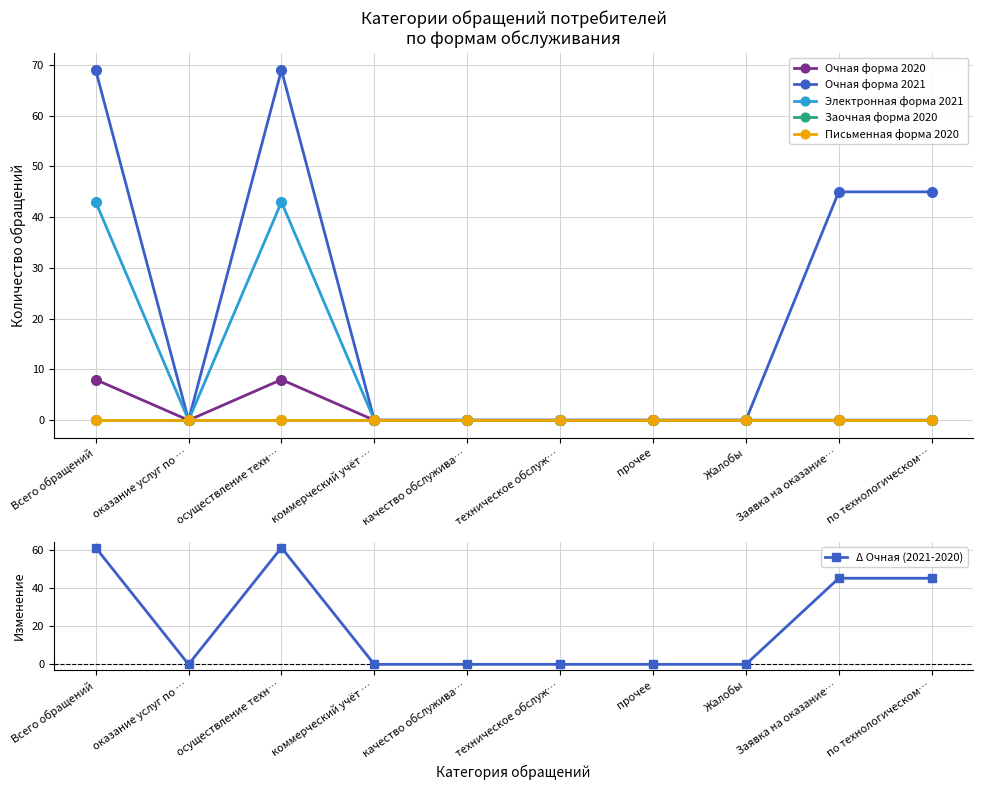

Which series changed the most between Всего обращений and Жалобы?

Очная форма 2021